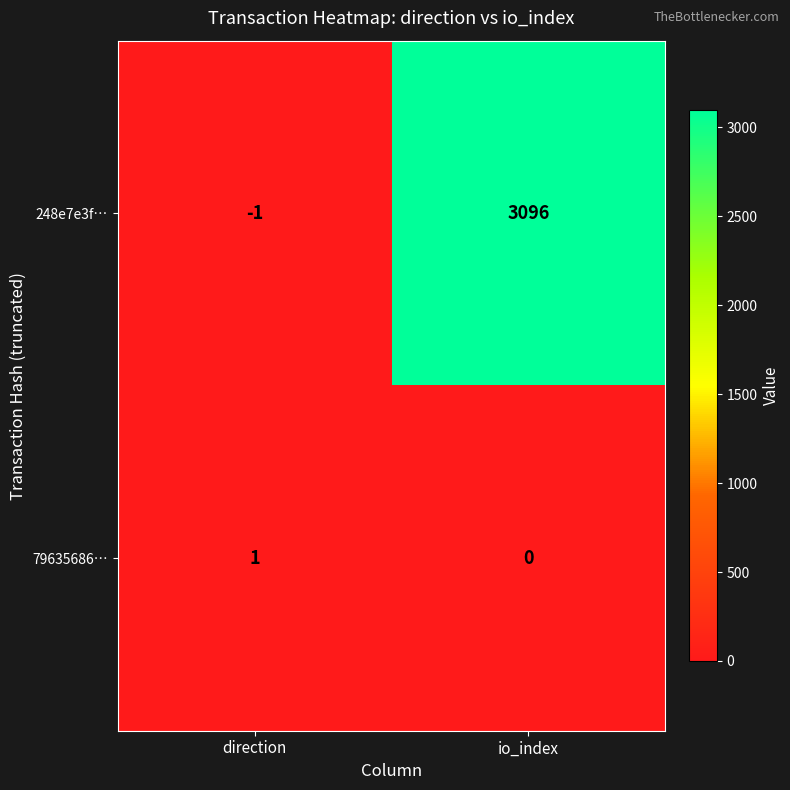

Is it true that 248e7e3f… equals -2 at direction?

False